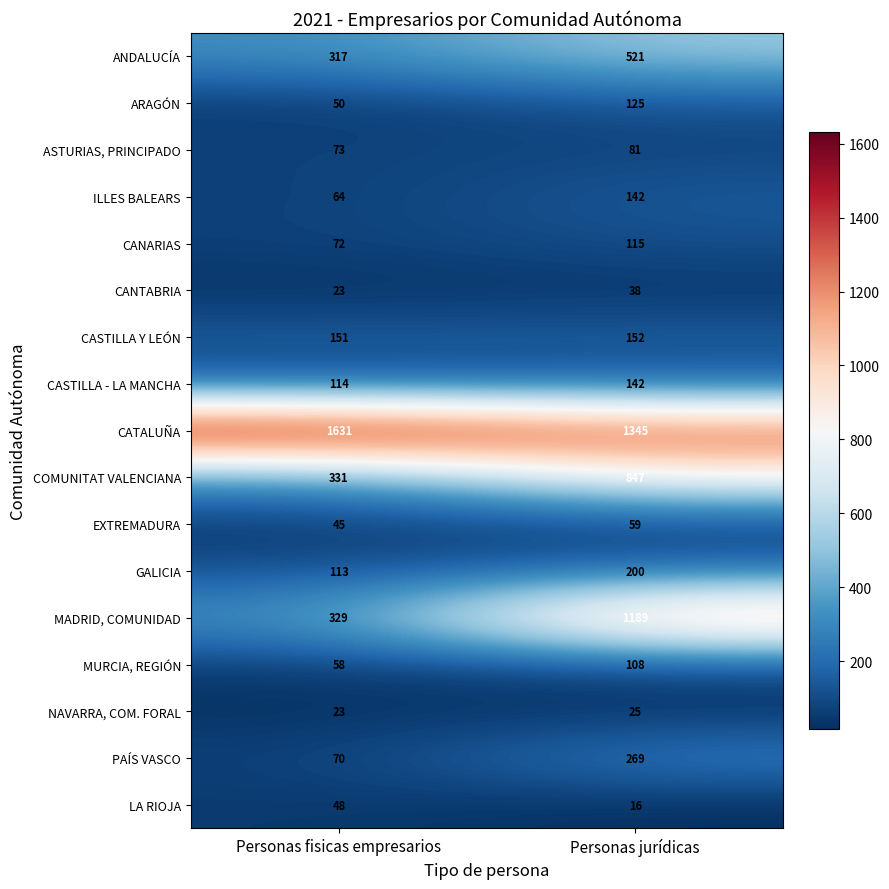

Which series has the largest range (max minus min)?

MADRID, COMUNIDAD